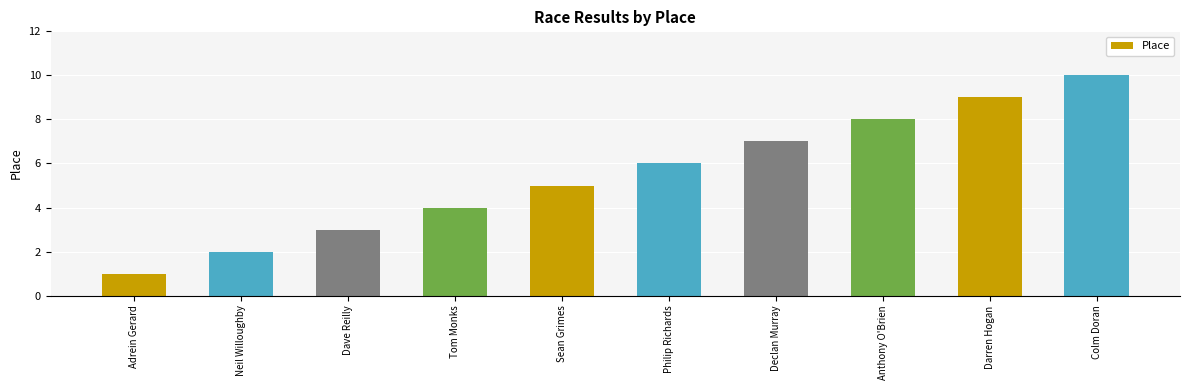

At which category does the chart reach its peak across all series?

Colm Doran